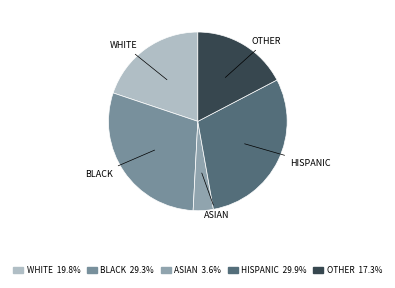

Count the number of slices in the pie.

5